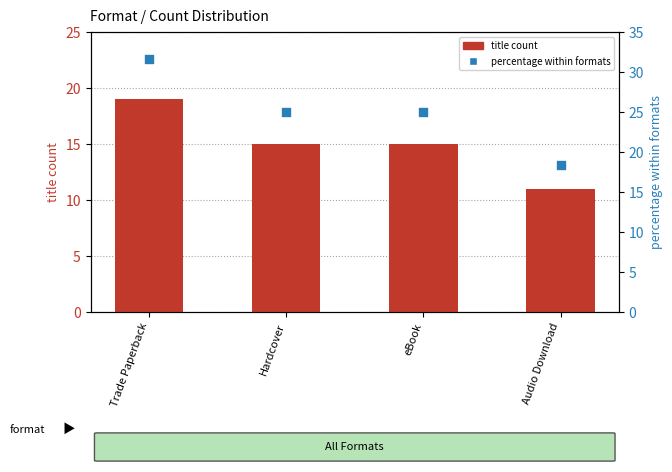

Which series contains the highest Y value?

percentage within formats